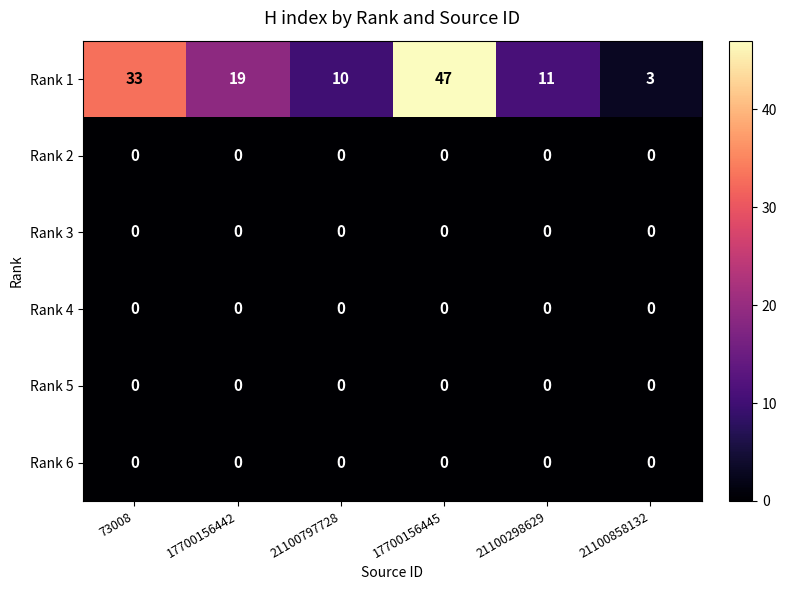

Which series has the largest total across all categories?

Rank 1